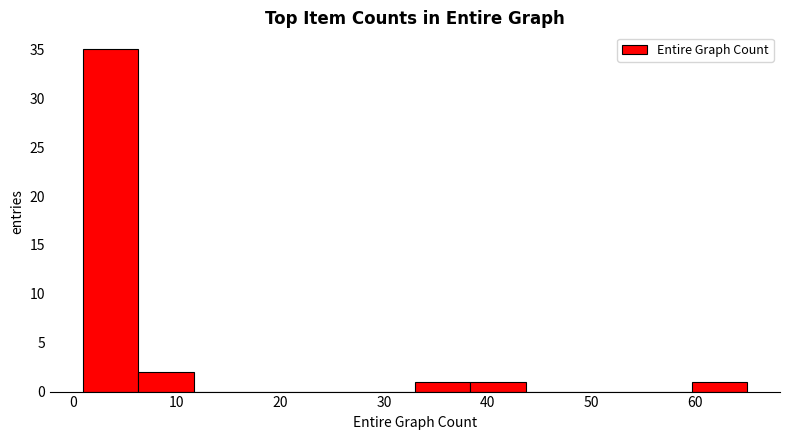

Reading left to right, list every bar in this chart as the range it spans on the x-axis followed by its height. Neither the bar edges nor the heights are printed on the chart, so give them approximately, as read against the axes.

1 to 6: 35
6 to 12: 2
12 to 17: 0
17 to 22: 0
22 to 28: 0
28 to 33: 0
33 to 38: 1
38 to 44: 1
44 to 49: 0
49 to 54: 0
54 to 60: 0
60 to 65: 1